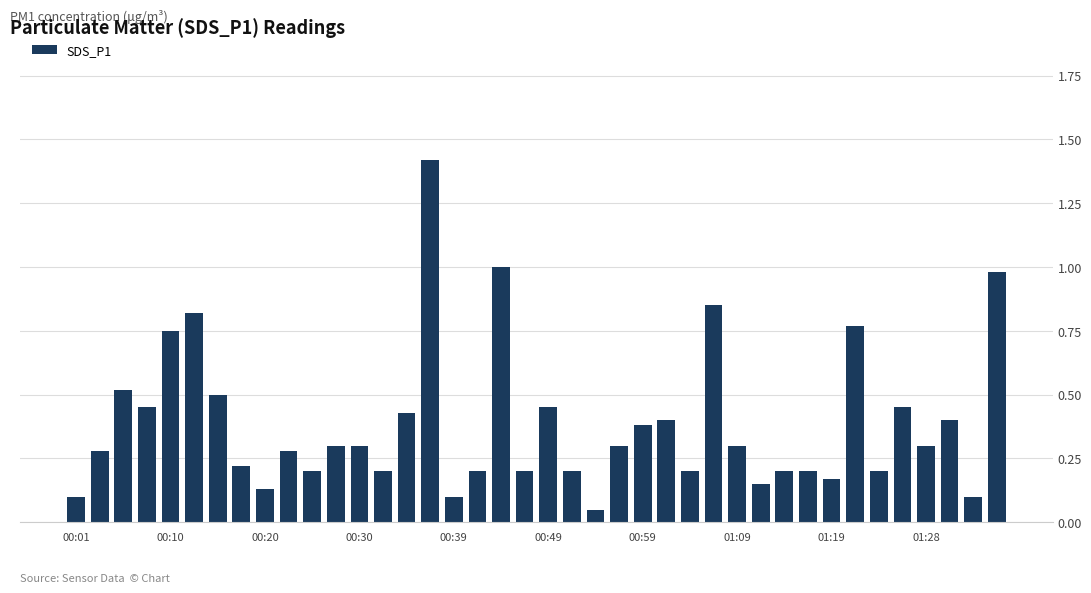

What is the difference between the second highest and second lowest values?

0.9